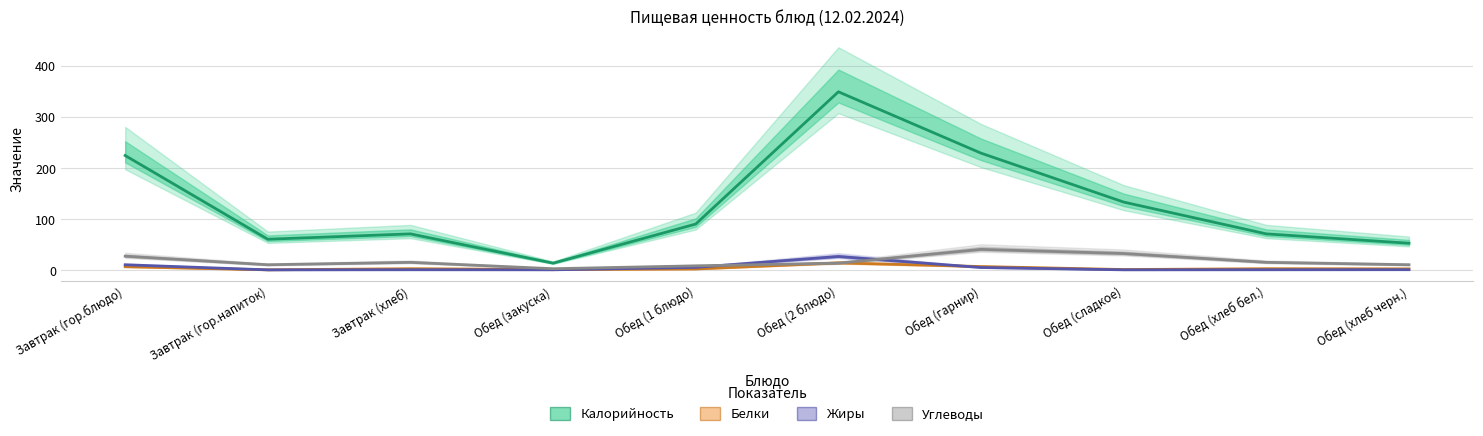

The value of Углеводы at Обед (сладкое) is 48.8. True or false?

False